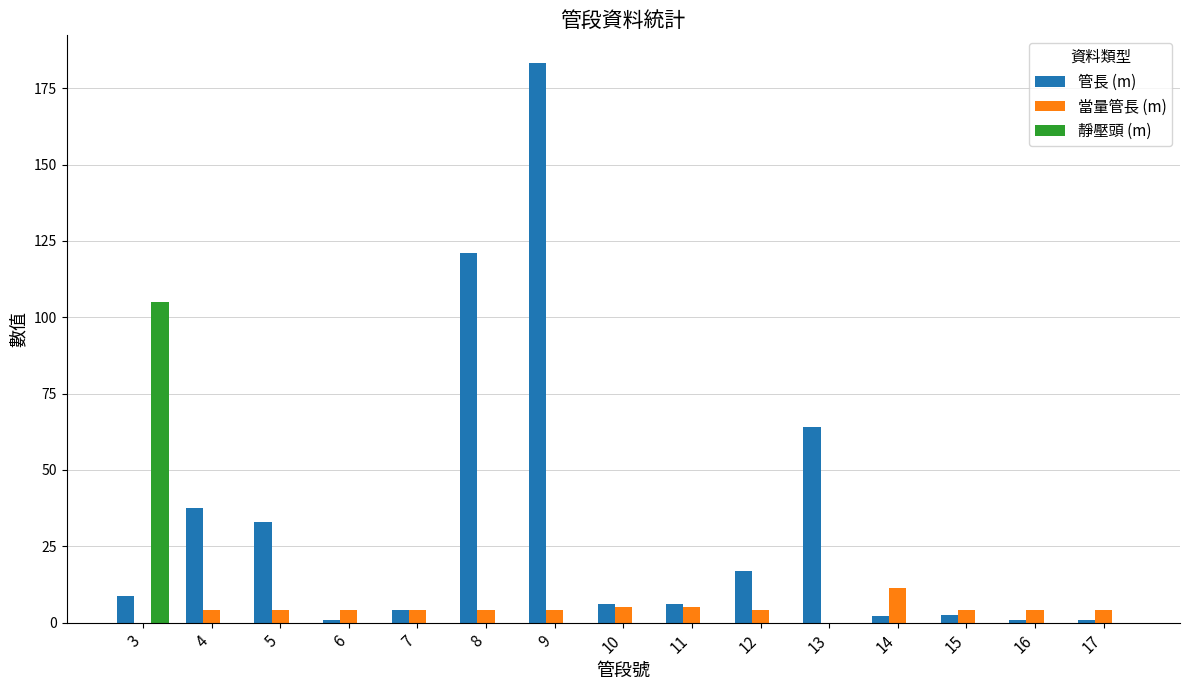

Between 8 and 11, which series saw the biggest shift?

管長 (m)